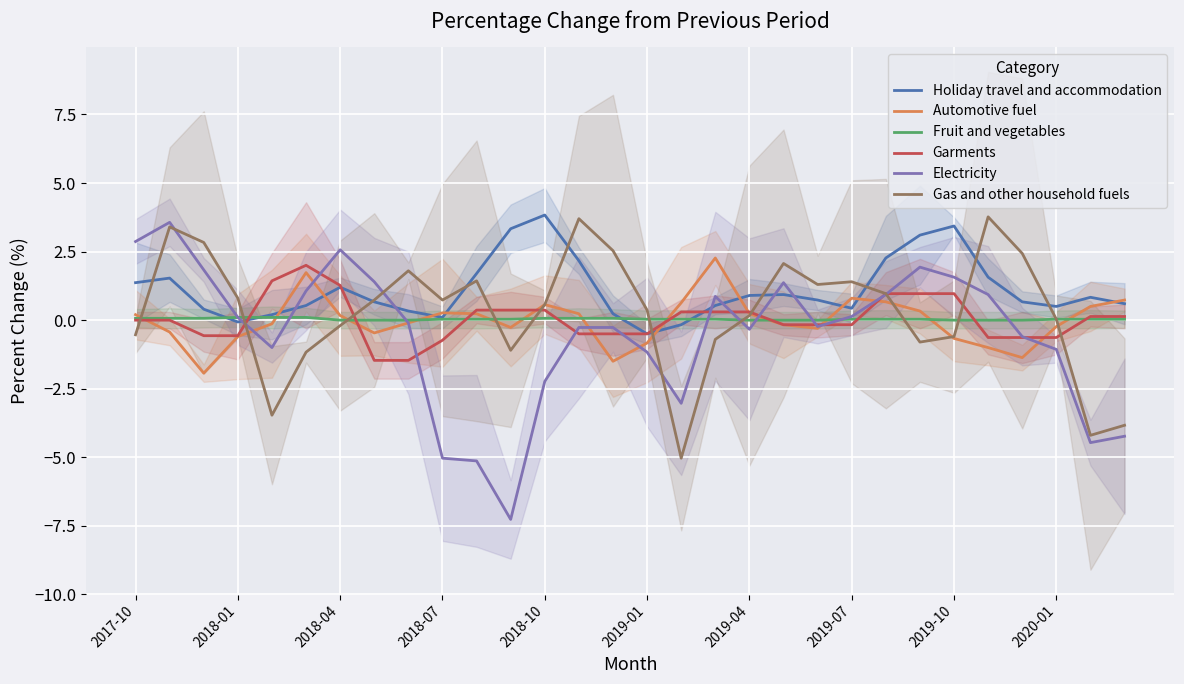

What is the sum of all Holiday travel and accommodation values?

33.4